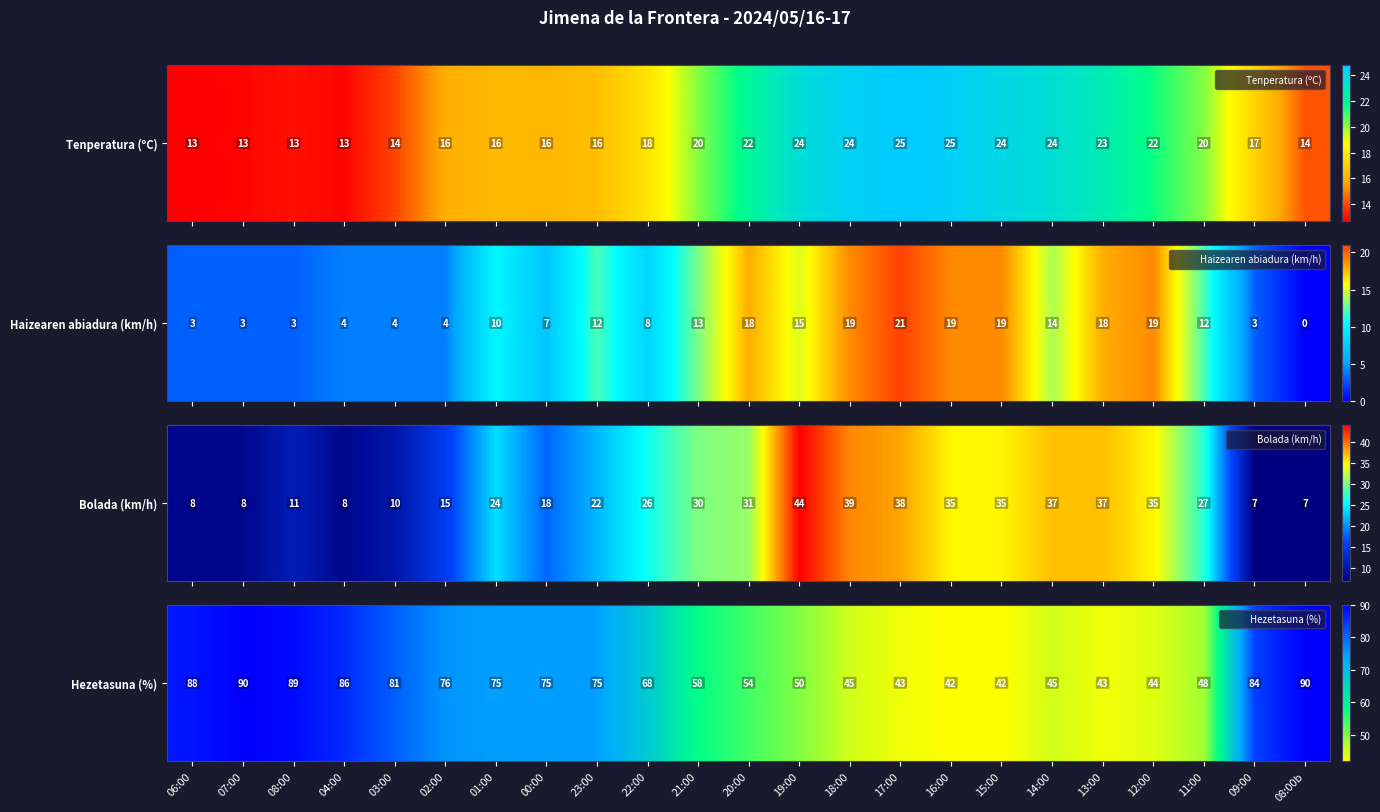

How many data points are above 68?

11